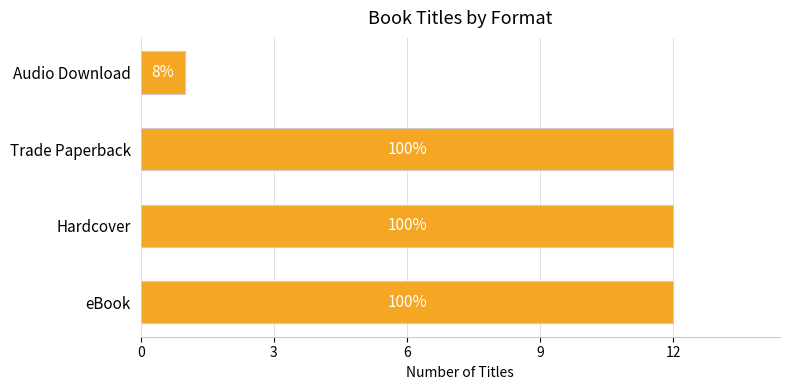

Does the chart contain stacked bars?

No